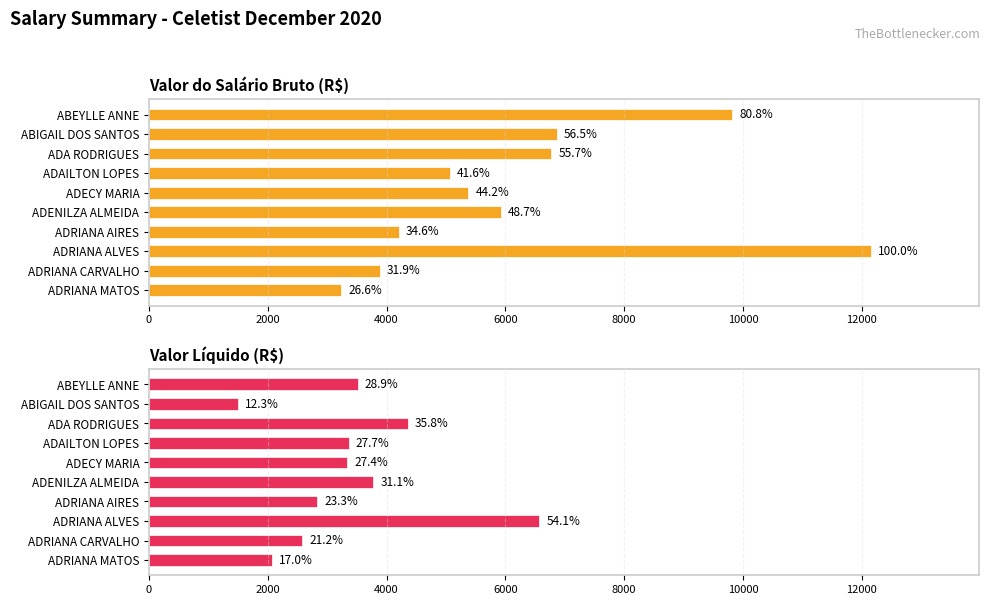

Which series has the largest total across all categories?

Valor do Salário Bruto (R$)